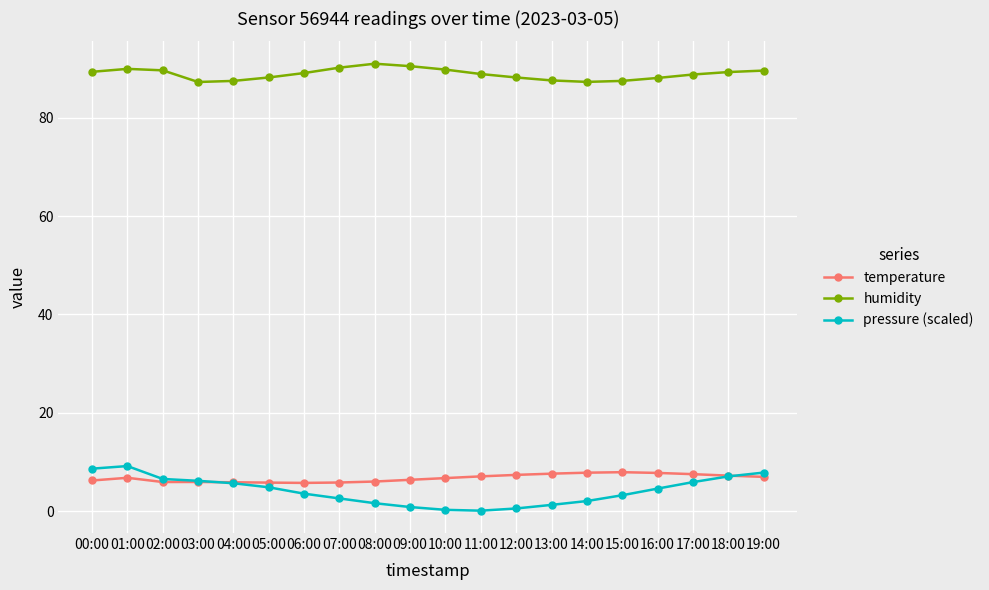

At how many categories does at least one series exceed 69?

20